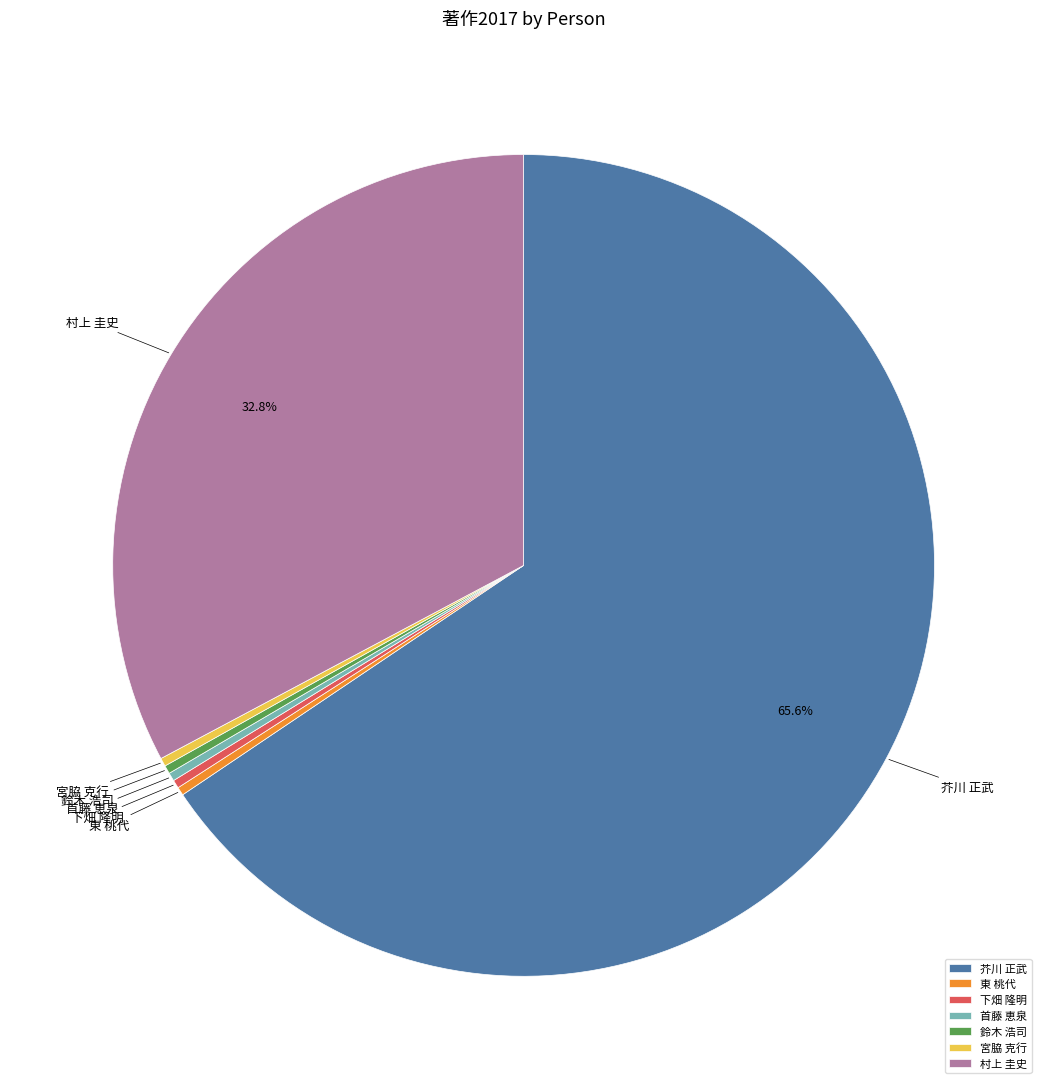

Between 芥川 正武 and 鈴木 浩司, which is larger?

芥川 正武